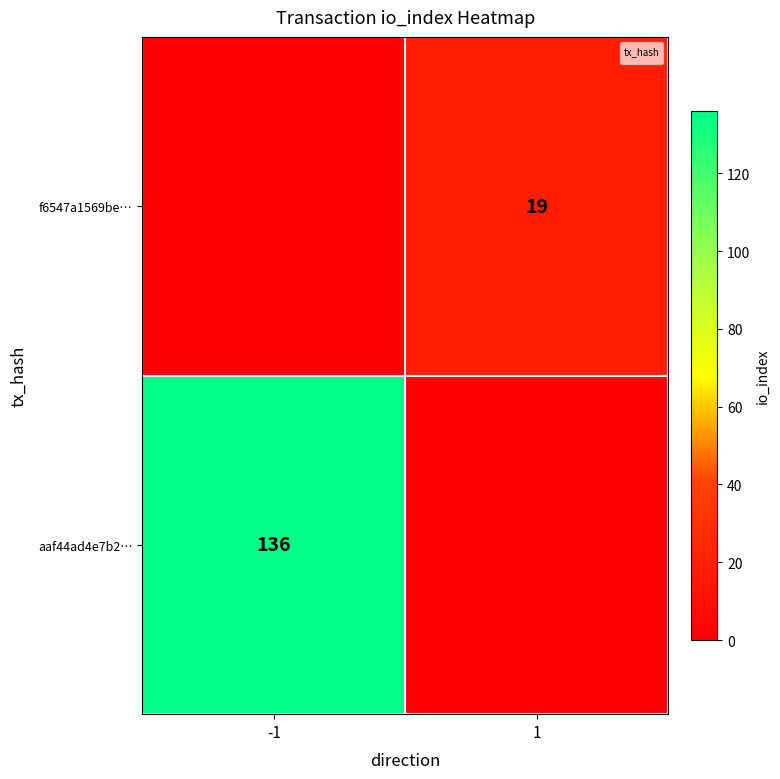

List the labels in order of value, smallest first.

-1, 1